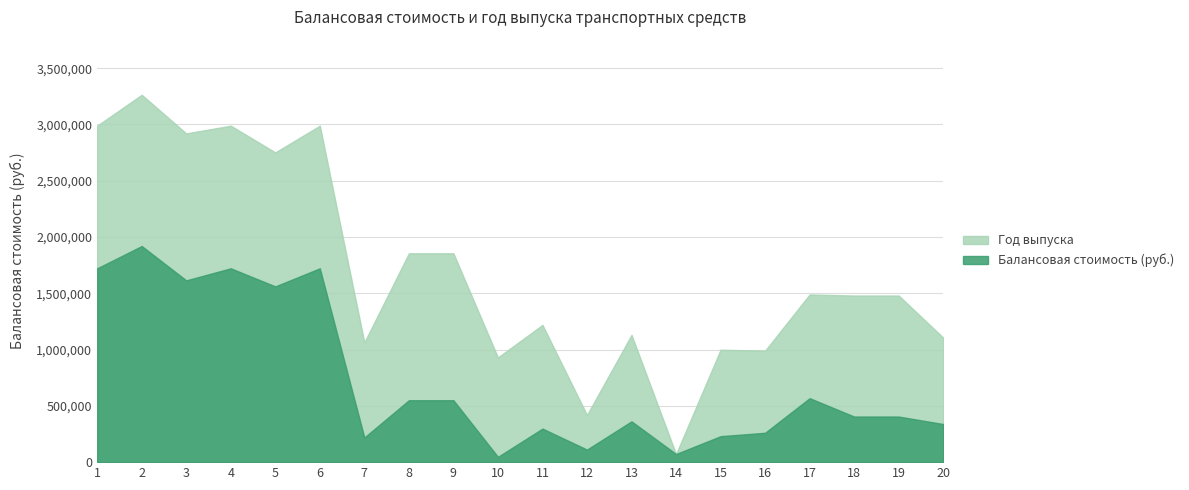

What is the sum of all values?

14680606.5